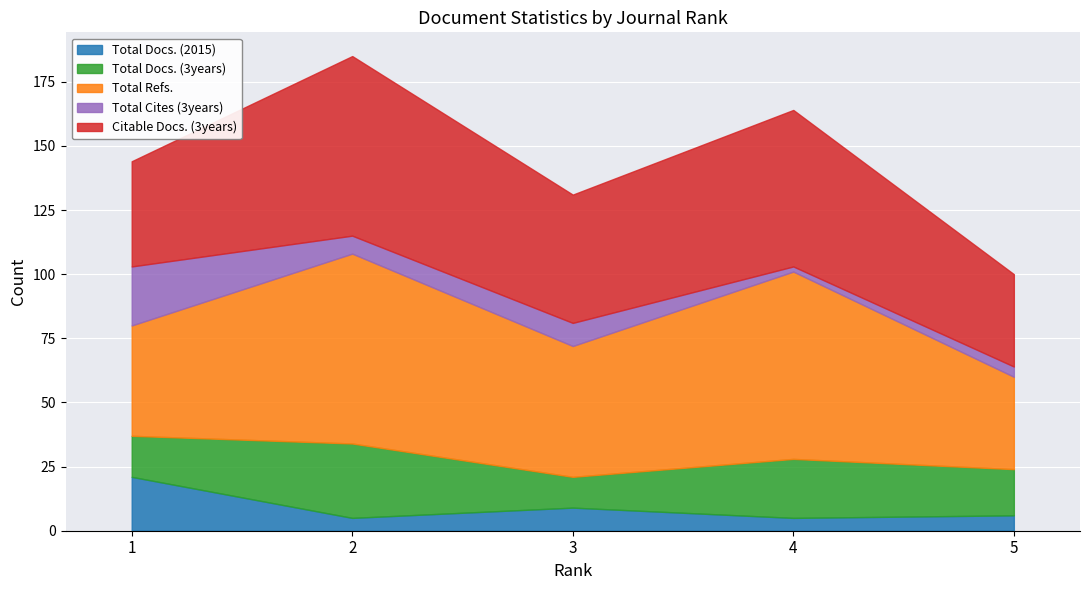

What is the sum of the Total Cites (3years) values at 5 and 3?

13